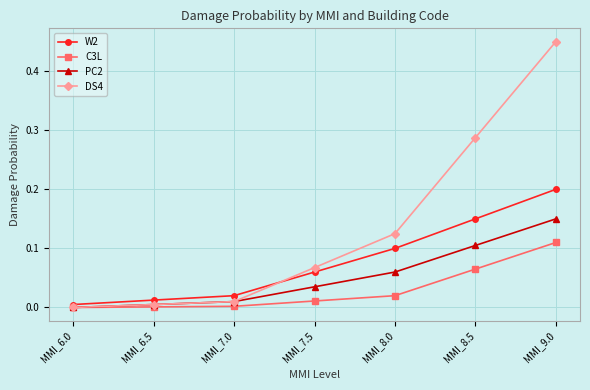

Is the value of C3L at MMI_8.0 greater than the value of W2 at MMI_9.0?

No